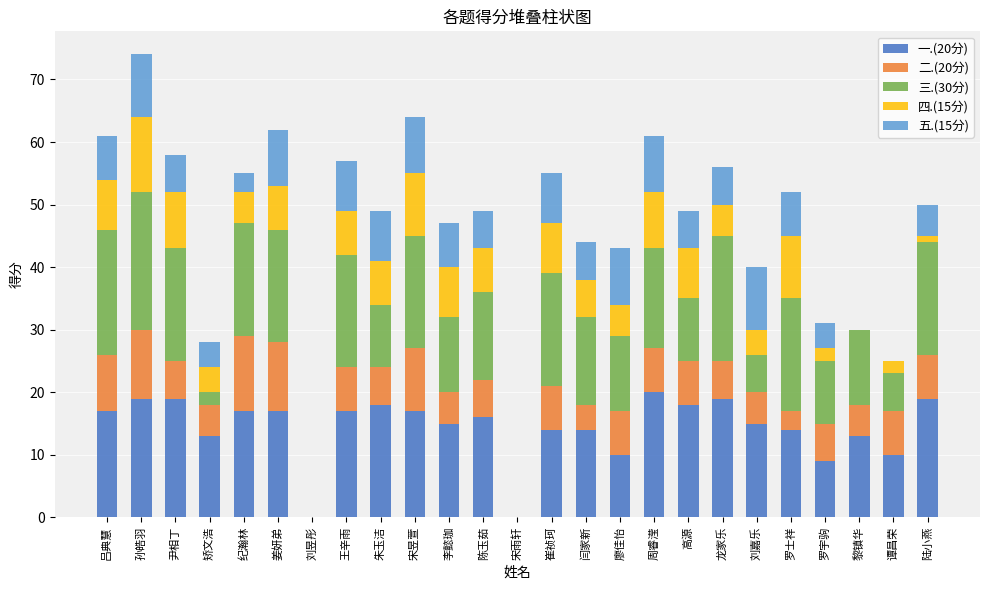

Are the bars horizontal?

No